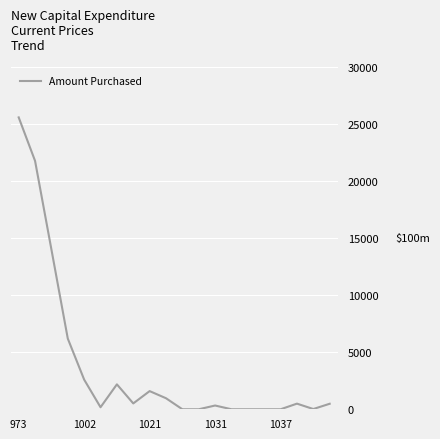

What is the greatest value displayed?

25587